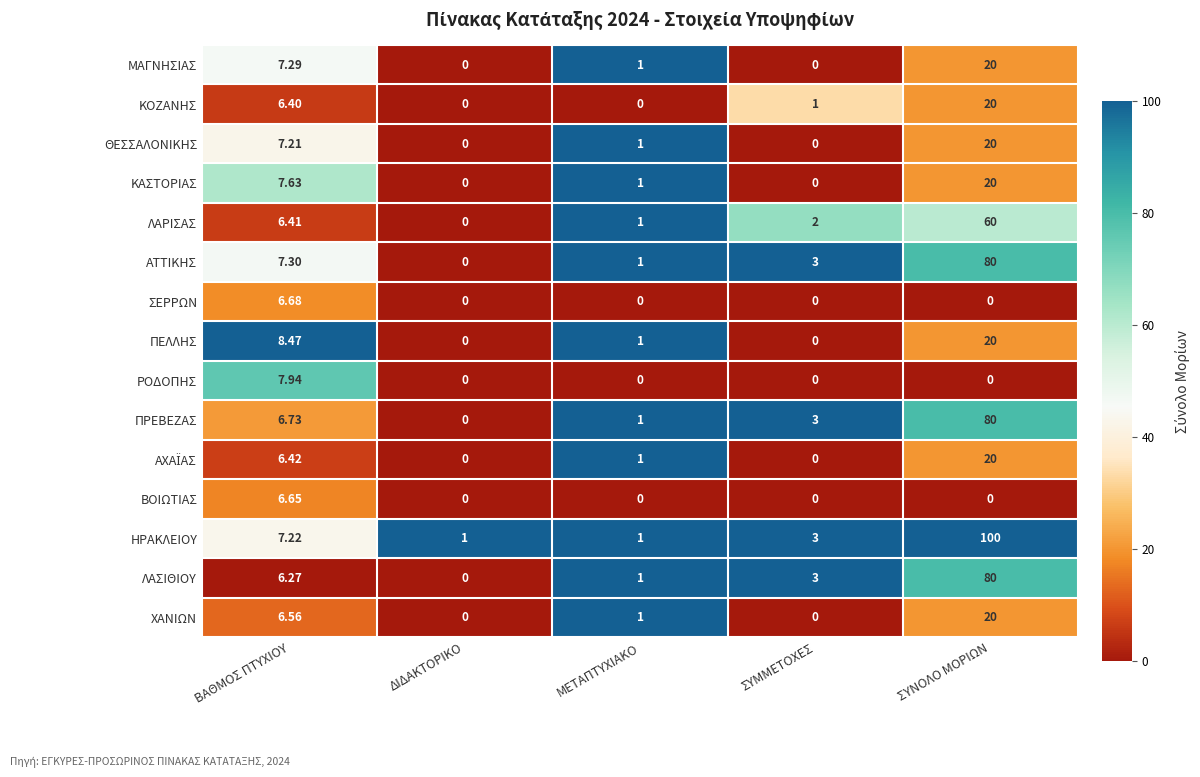

Where is ΛΑΣΙΘΙΟΥ nearest to the value 40?

ΒΑΘΜΟΣ ΠΤΥΧΙΟΥ